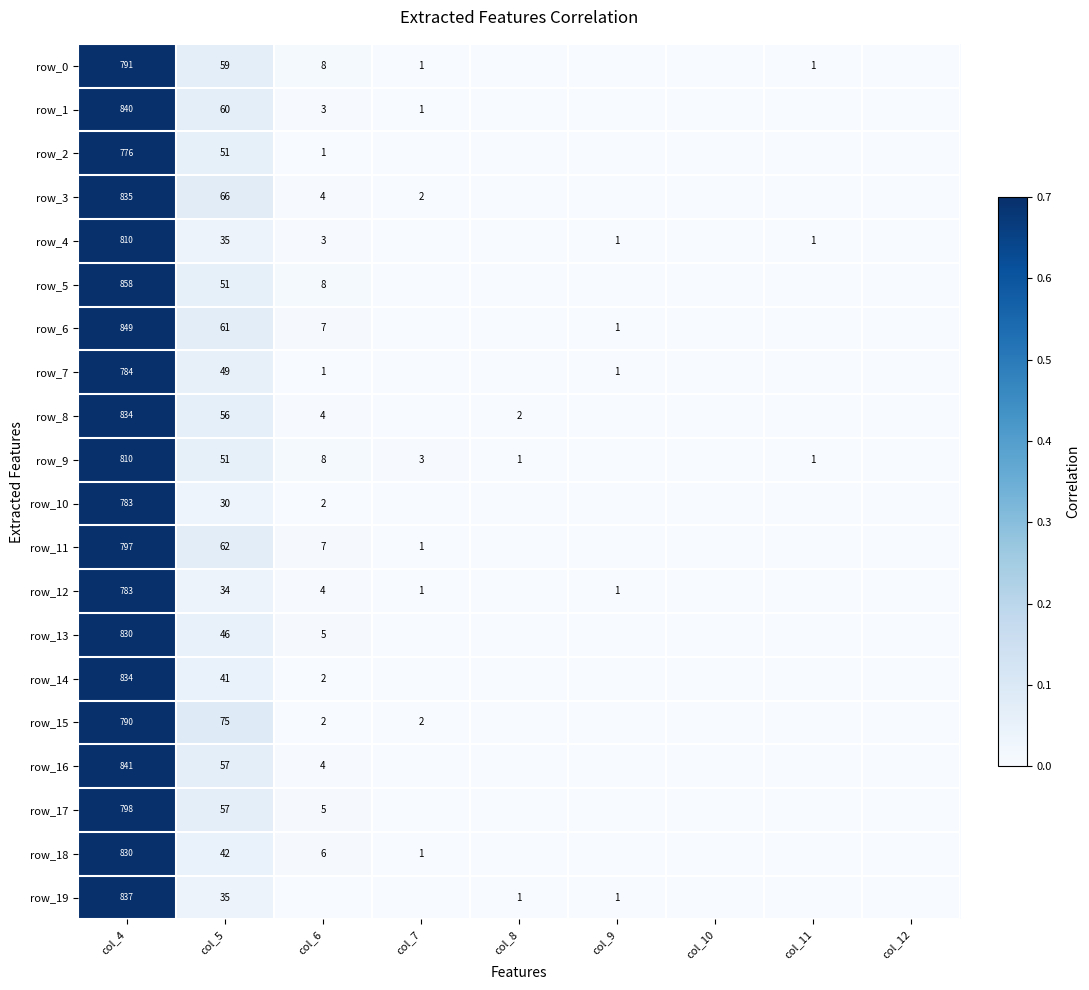

Reading right to left, transcribe all the data shown in this chart.

row_0: col_12=0.0	col_11=0.0	col_10=0.0	col_9=0.0	col_8=0.0	col_7=0.0	col_6=0.0	col_5=0.1	col_4=0.9
row_1: col_12=0.0	col_11=0.0	col_10=0.0	col_9=0.0	col_8=0.0	col_7=0.0	col_6=0.0	col_5=0.1	col_4=1.0
row_2: col_12=0.0	col_11=0.0	col_10=0.0	col_9=0.0	col_8=0.0	col_7=0.0	col_6=0.0	col_5=0.1	col_4=0.9
row_3: col_12=0.0	col_11=0.0	col_10=0.0	col_9=0.0	col_8=0.0	col_7=0.0	col_6=0.0	col_5=0.1	col_4=1.0
row_4: col_12=0.0	col_11=0.0	col_10=0.0	col_9=0.0	col_8=0.0	col_7=0.0	col_6=0.0	col_5=0.0	col_4=0.9
row_5: col_12=0.0	col_11=0.0	col_10=0.0	col_9=0.0	col_8=0.0	col_7=0.0	col_6=0.0	col_5=0.1	col_4=1.0
row_6: col_12=0.0	col_11=0.0	col_10=0.0	col_9=0.0	col_8=0.0	col_7=0.0	col_6=0.0	col_5=0.1	col_4=1.0
row_7: col_12=0.0	col_11=0.0	col_10=0.0	col_9=0.0	col_8=0.0	col_7=0.0	col_6=0.0	col_5=0.1	col_4=0.9
row_8: col_12=0.0	col_11=0.0	col_10=0.0	col_9=0.0	col_8=0.0	col_7=0.0	col_6=0.0	col_5=0.1	col_4=1.0
row_9: col_12=0.0	col_11=0.0	col_10=0.0	col_9=0.0	col_8=0.0	col_7=0.0	col_6=0.0	col_5=0.1	col_4=0.9
row_10: col_12=0.0	col_11=0.0	col_10=0.0	col_9=0.0	col_8=0.0	col_7=0.0	col_6=0.0	col_5=0.0	col_4=0.9
row_11: col_12=0.0	col_11=0.0	col_10=0.0	col_9=0.0	col_8=0.0	col_7=0.0	col_6=0.0	col_5=0.1	col_4=0.9
row_12: col_12=0.0	col_11=0.0	col_10=0.0	col_9=0.0	col_8=0.0	col_7=0.0	col_6=0.0	col_5=0.0	col_4=0.9
row_13: col_12=0.0	col_11=0.0	col_10=0.0	col_9=0.0	col_8=0.0	col_7=0.0	col_6=0.0	col_5=0.1	col_4=1.0
row_14: col_12=0.0	col_11=0.0	col_10=0.0	col_9=0.0	col_8=0.0	col_7=0.0	col_6=0.0	col_5=0.0	col_4=1.0
row_15: col_12=0.0	col_11=0.0	col_10=0.0	col_9=0.0	col_8=0.0	col_7=0.0	col_6=0.0	col_5=0.1	col_4=0.9
row_16: col_12=0.0	col_11=0.0	col_10=0.0	col_9=0.0	col_8=0.0	col_7=0.0	col_6=0.0	col_5=0.1	col_4=1.0
row_17: col_12=0.0	col_11=0.0	col_10=0.0	col_9=0.0	col_8=0.0	col_7=0.0	col_6=0.0	col_5=0.1	col_4=0.9
row_18: col_12=0.0	col_11=0.0	col_10=0.0	col_9=0.0	col_8=0.0	col_7=0.0	col_6=0.0	col_5=0.0	col_4=1.0
row_19: col_12=0.0	col_11=0.0	col_10=0.0	col_9=0.0	col_8=0.0	col_7=0.0	col_6=0.0	col_5=0.0	col_4=1.0